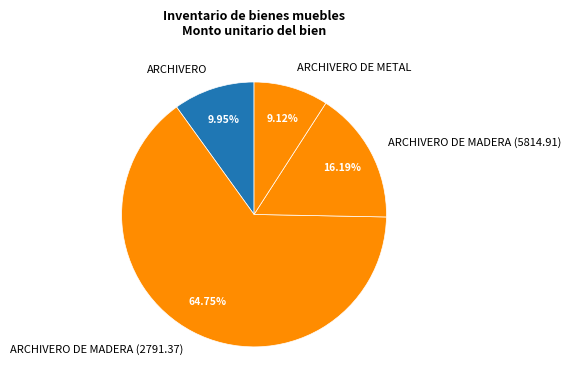

What is the smallest slice in the pie chart?

ARCHIVERO DE METAL